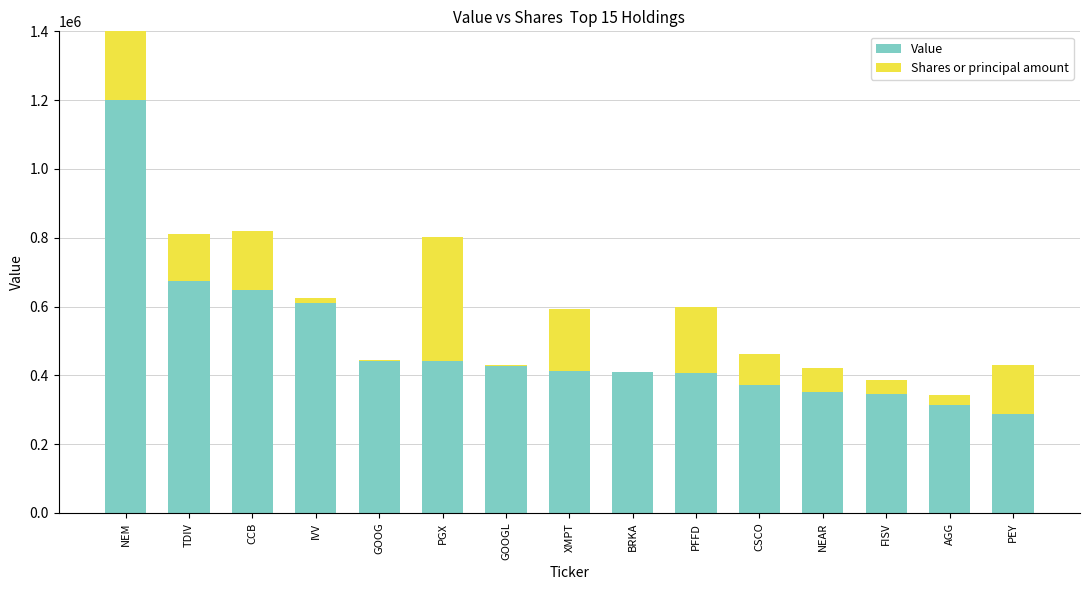

What is the sum of all Value values?

7345000.0